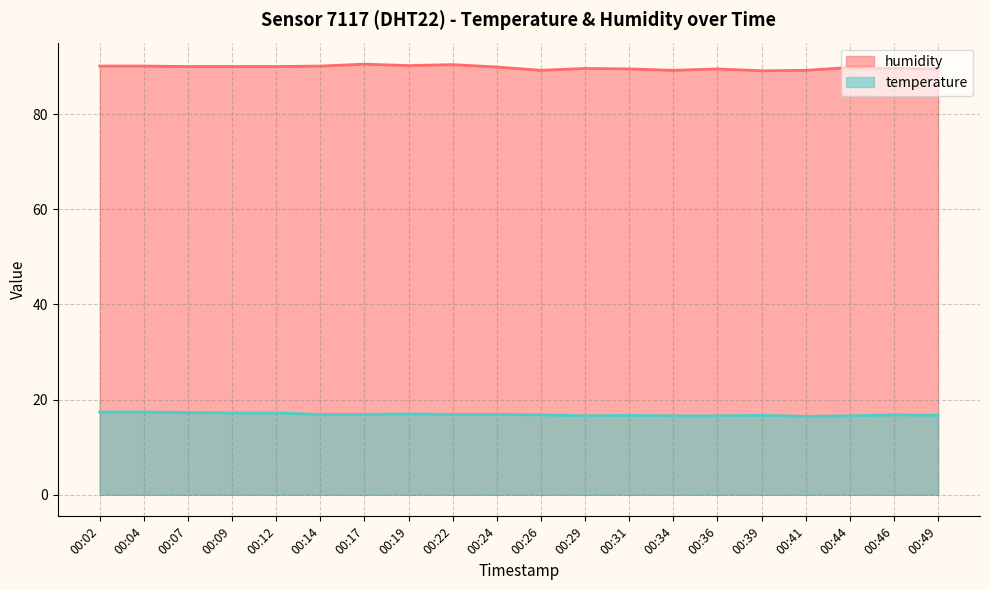

Does the chart display data point markers on the line(s)?

No